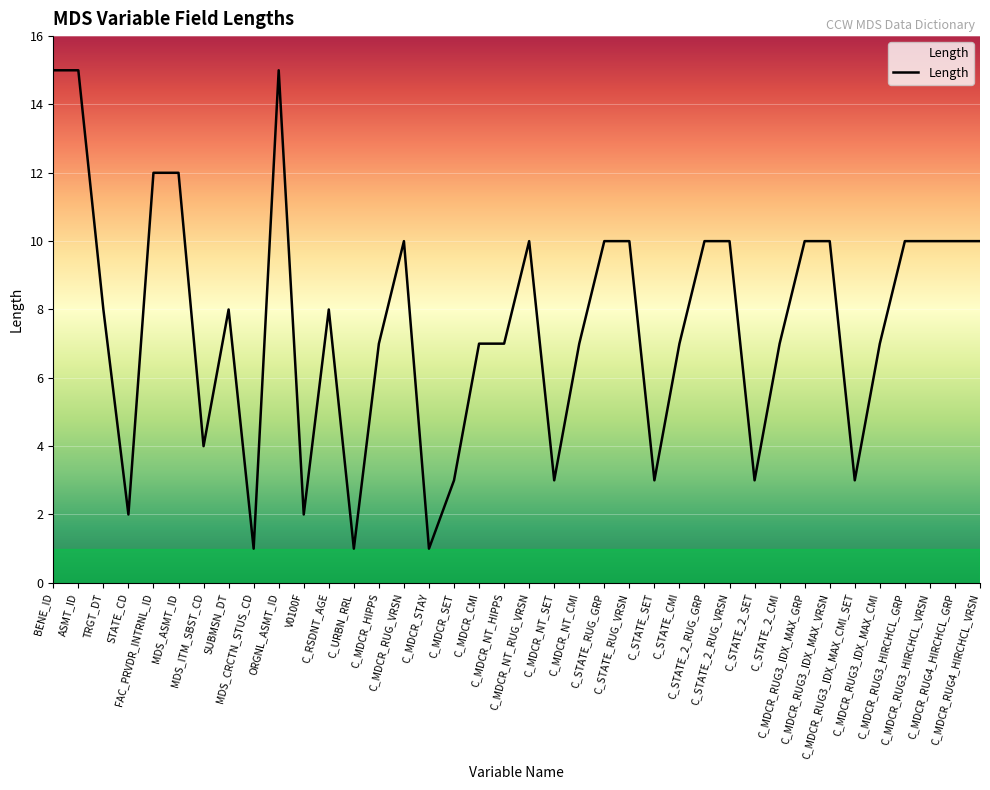

How many lines are shown in the chart?

1